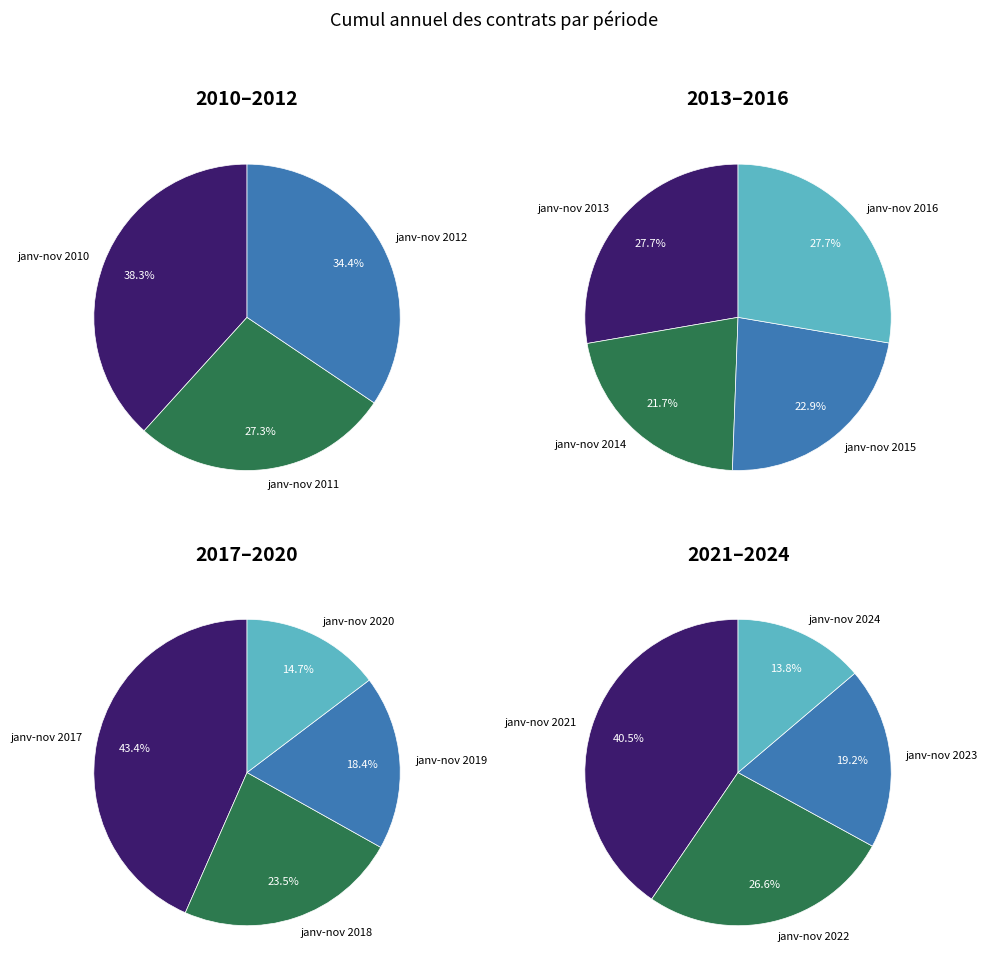

Combined, what portion of the pie is janv-nov 2022 and janv-nov 2016?

13.6%